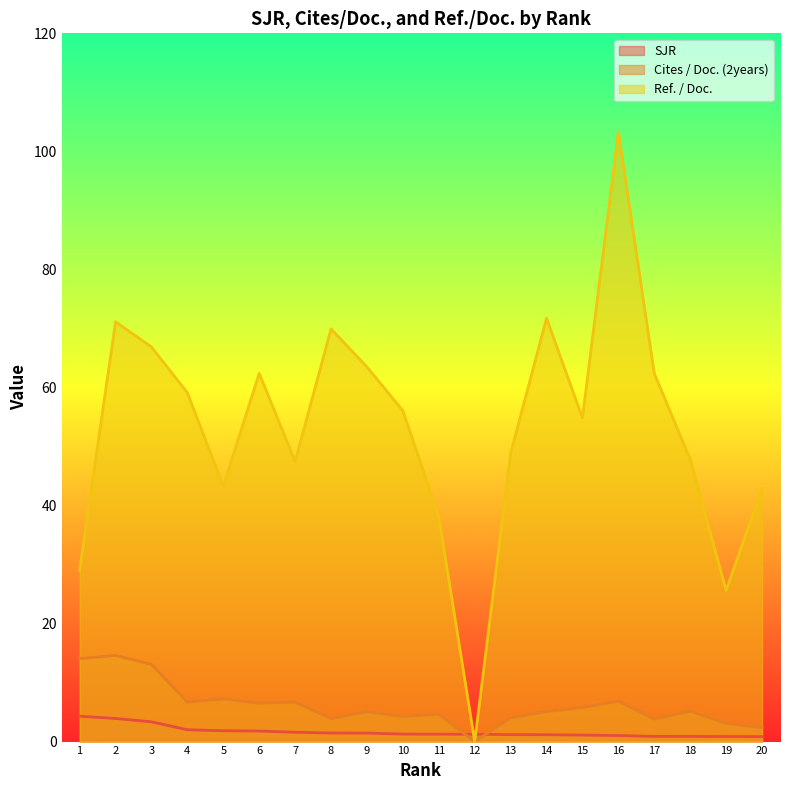

How many lines are shown in the chart?

3